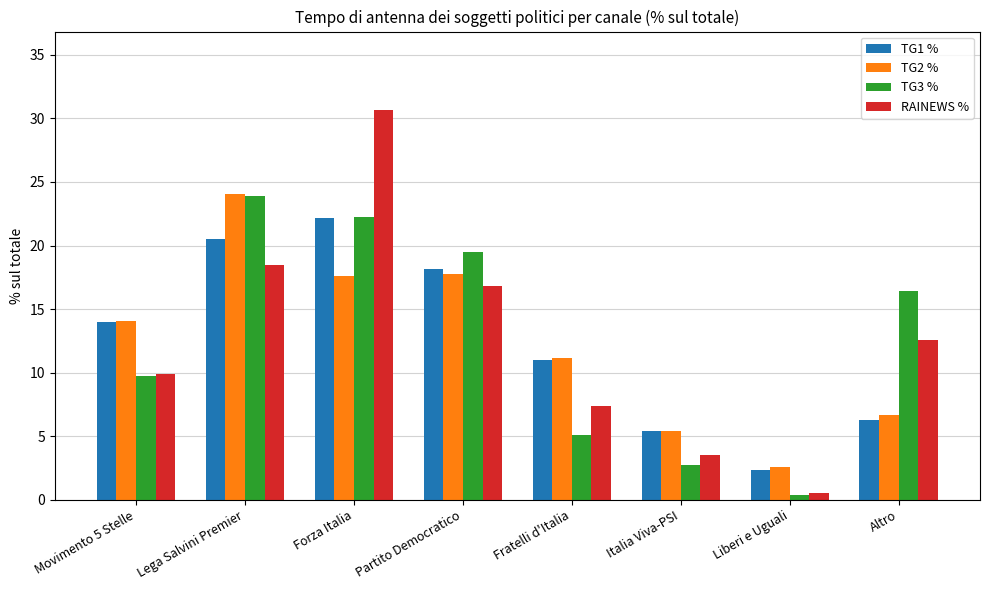

What is the sum of the TG3 % values at Lega Salvini Premier and Italia Viva-PSI?

26.6